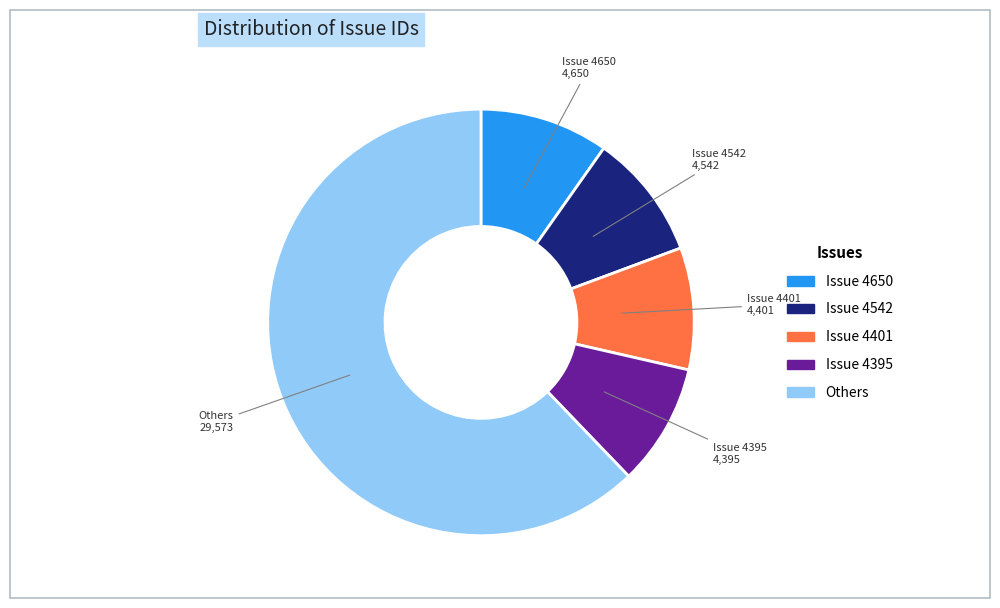

Is there a majority slice in this chart?

Yes